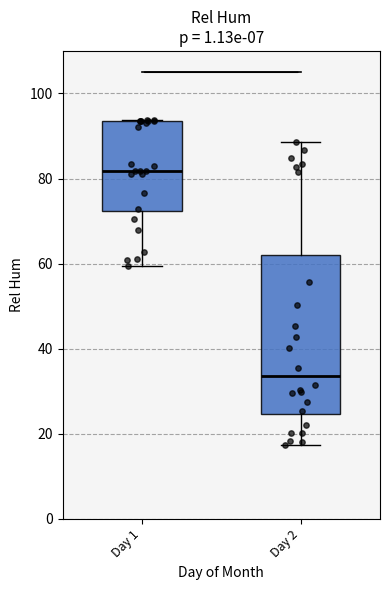

Reading left to right, read every box against the y-axis: the position of its median line, the range the box covers, and the ends of its whiskers. The values are not printed on the chart, so give them approximately, as read against the axis.

Day 1: median 82, box 72 to 94, whiskers 60 to 94
Day 2: median 34, box 24 to 62, whiskers 18 to 88